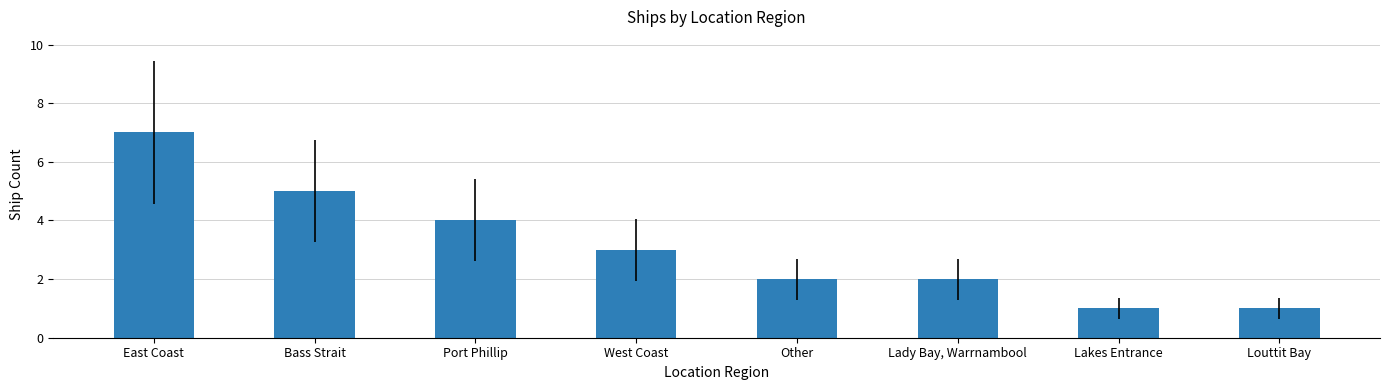

What is the label of the 5th bar from the right?

West Coast